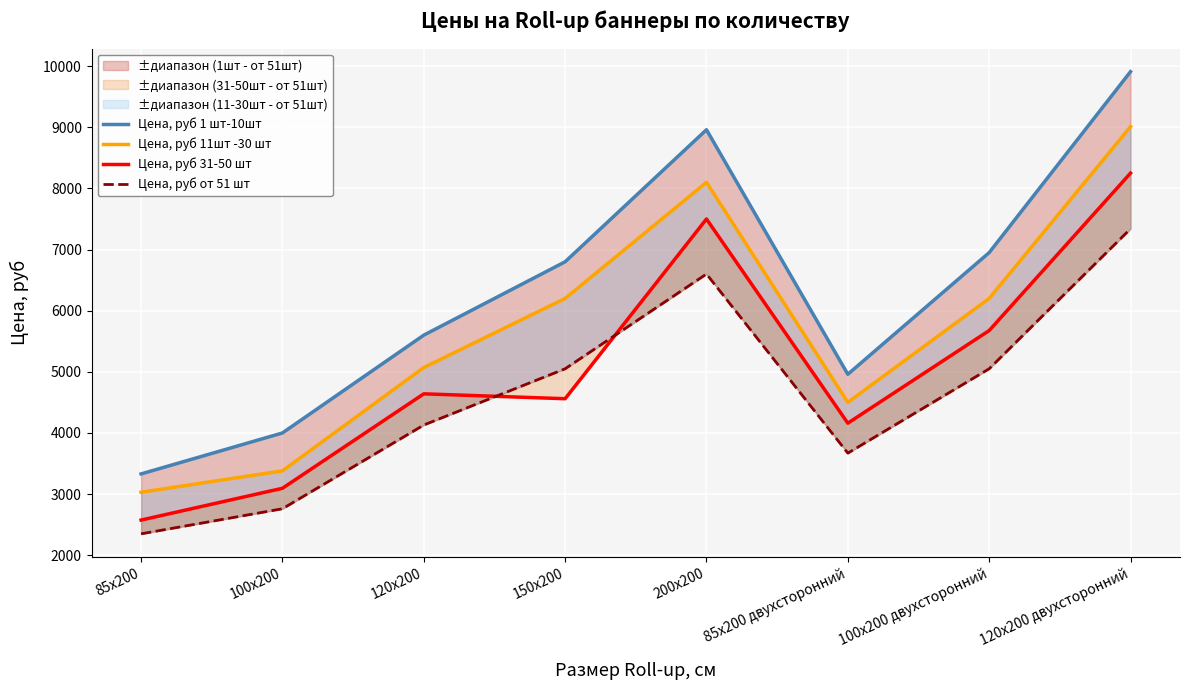

At how many categories does at least one series exceed 7696?

2